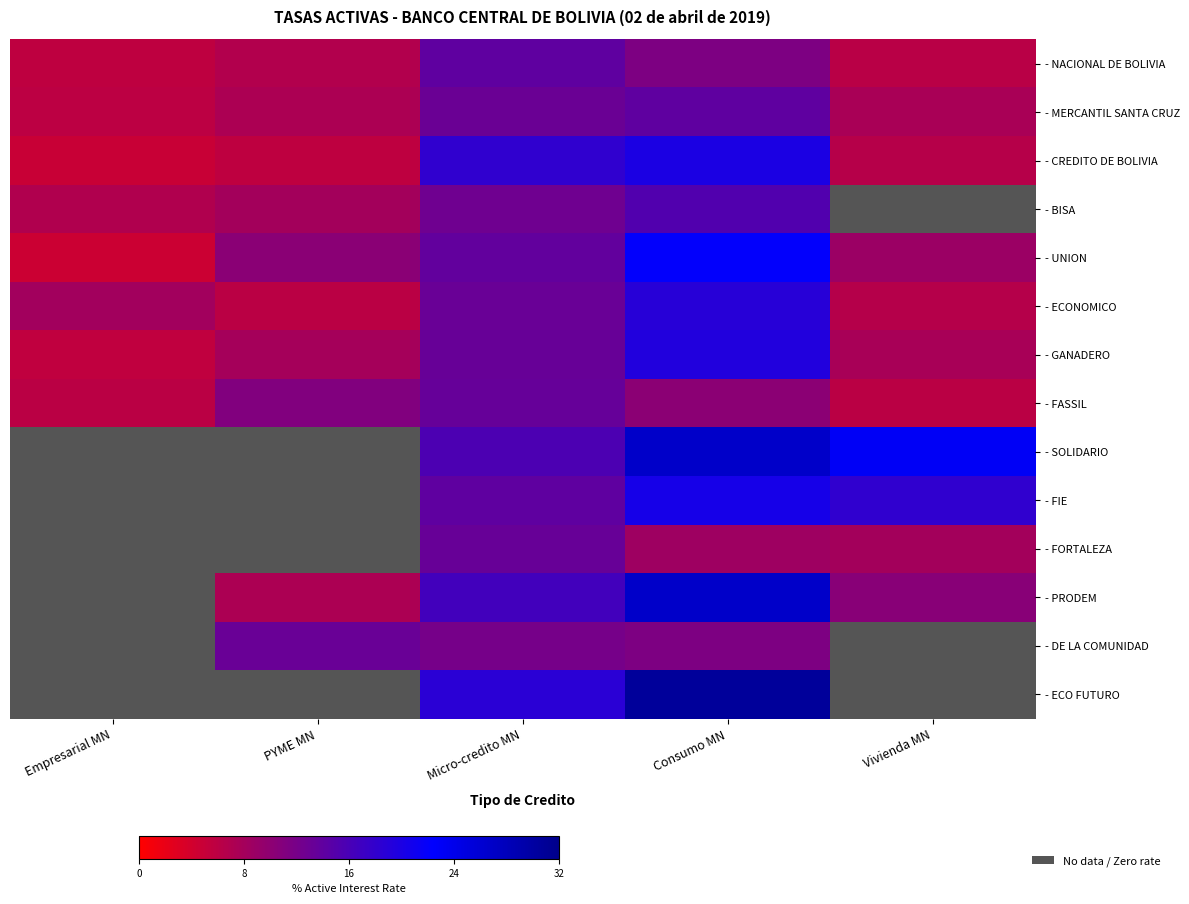

At how many categories does at least one series exceed 18?

3